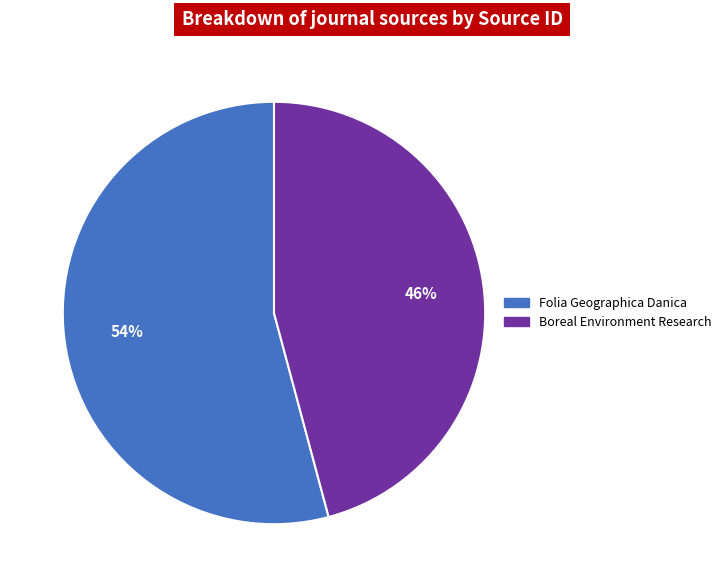

Is it true that Boreal Environment Research is 46% of the pie?

True